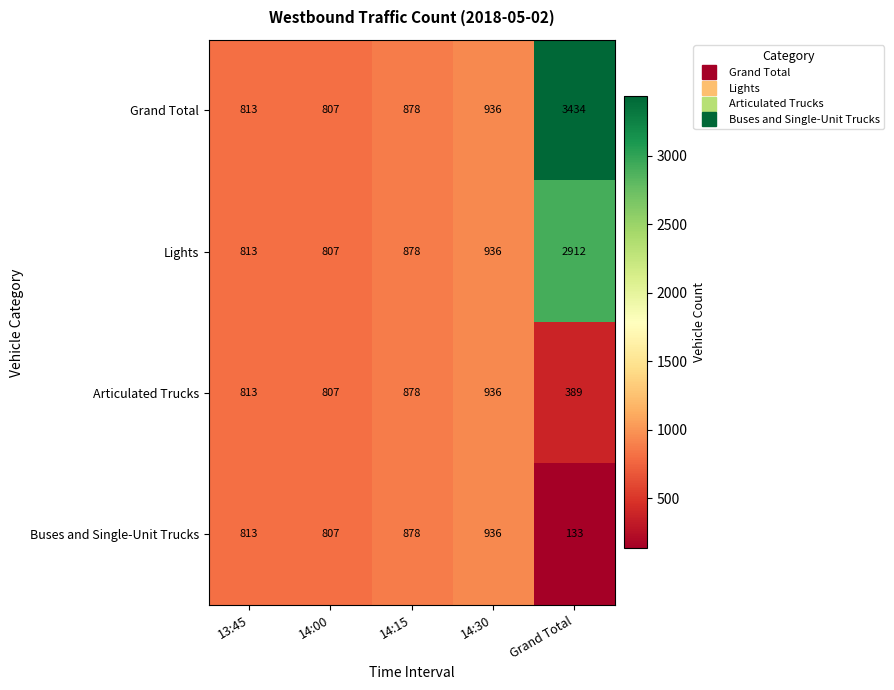

Which series has the widest spread of values?

Grand Total